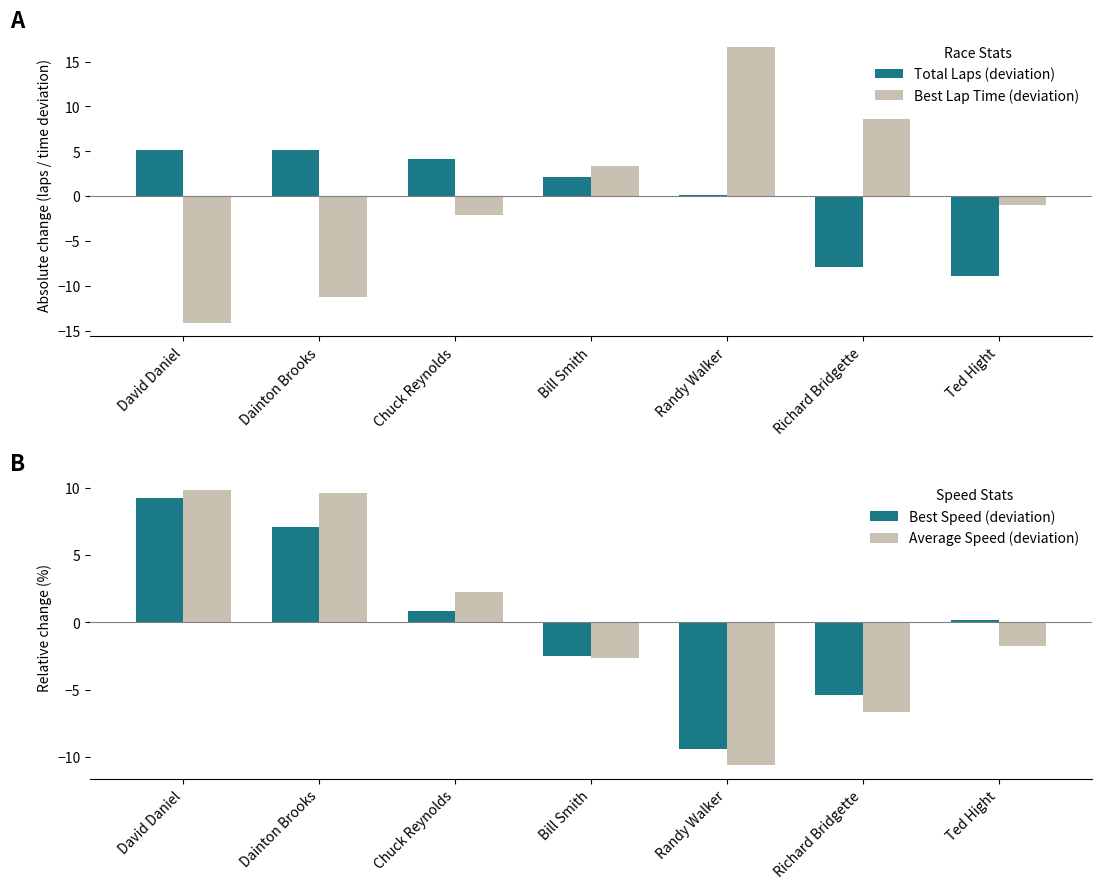

At which label is Best Lap Time (deviation) closest to 1?

Ted Hight